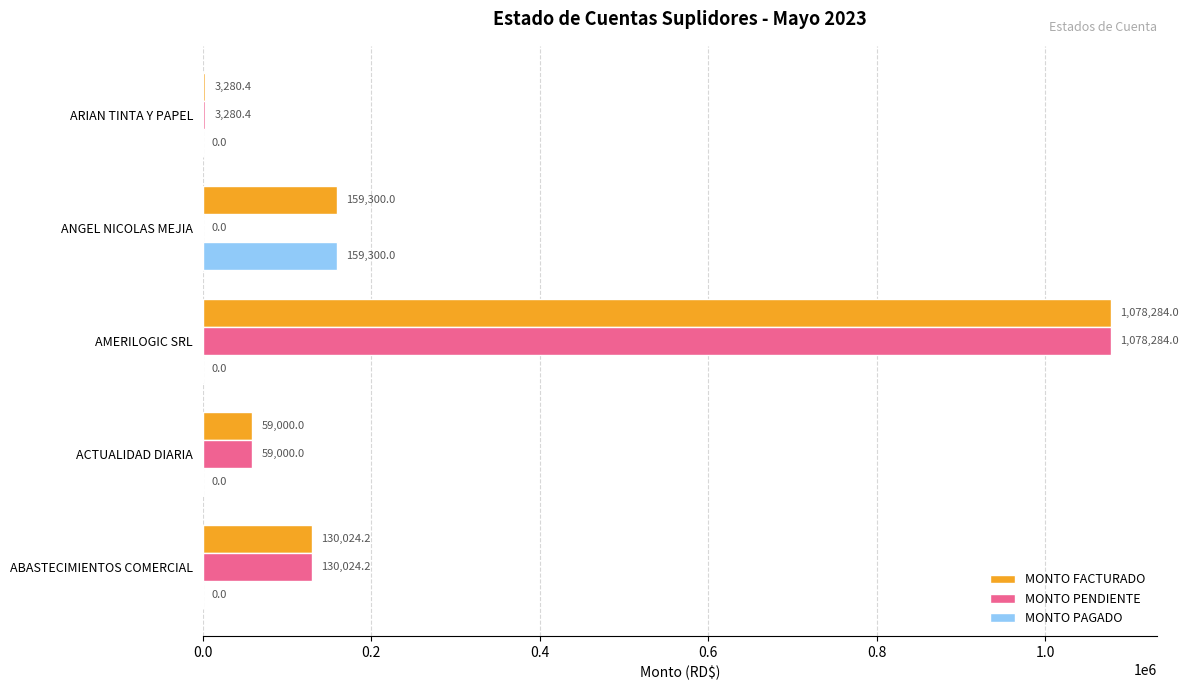

The MONTO PAGADO series shows 0.0 at ARIAN TINTA Y PAPEL. True or false?

True